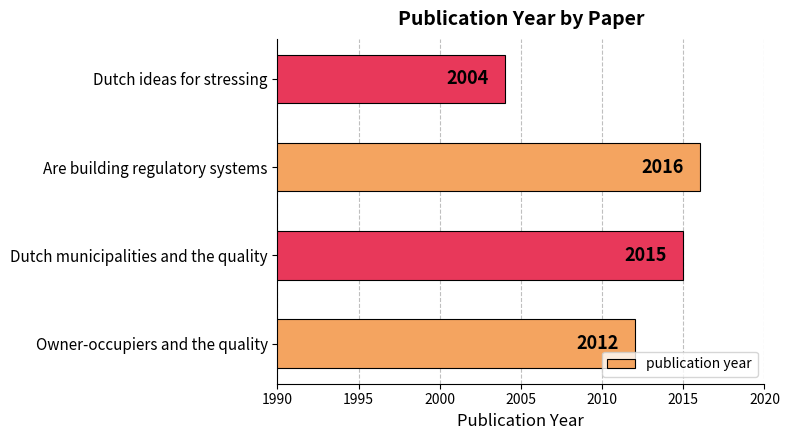

Does the chart contain any negative values?

No